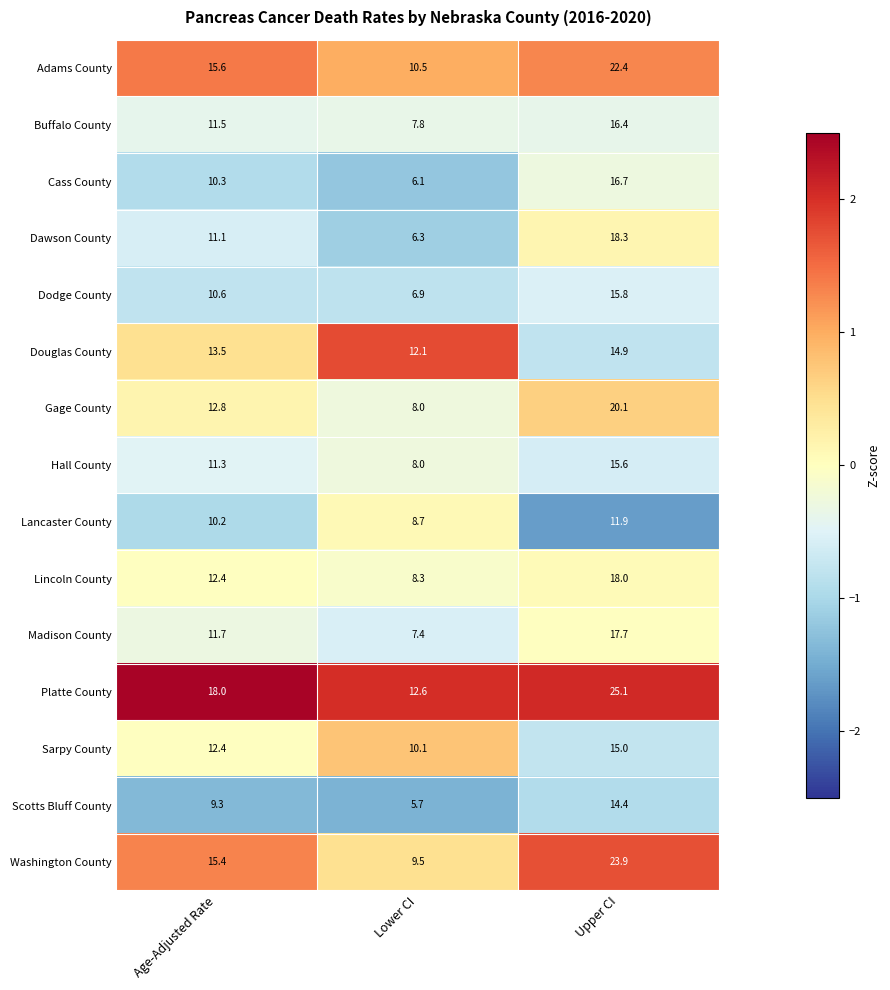

What is the maximum value for Adams County?

22.4